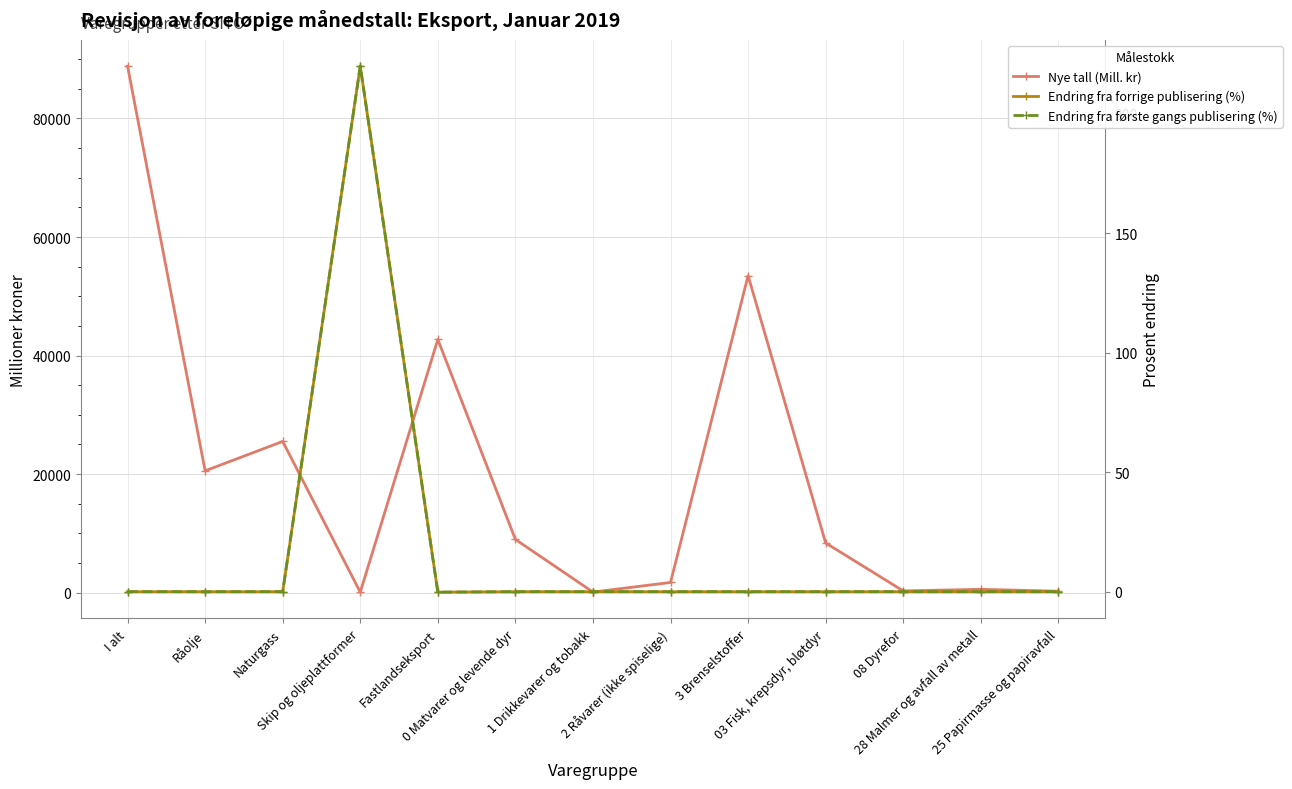

Read the Nye tall (Mill. kr) value at 25 Papirmasse og papiravfall.

228.0